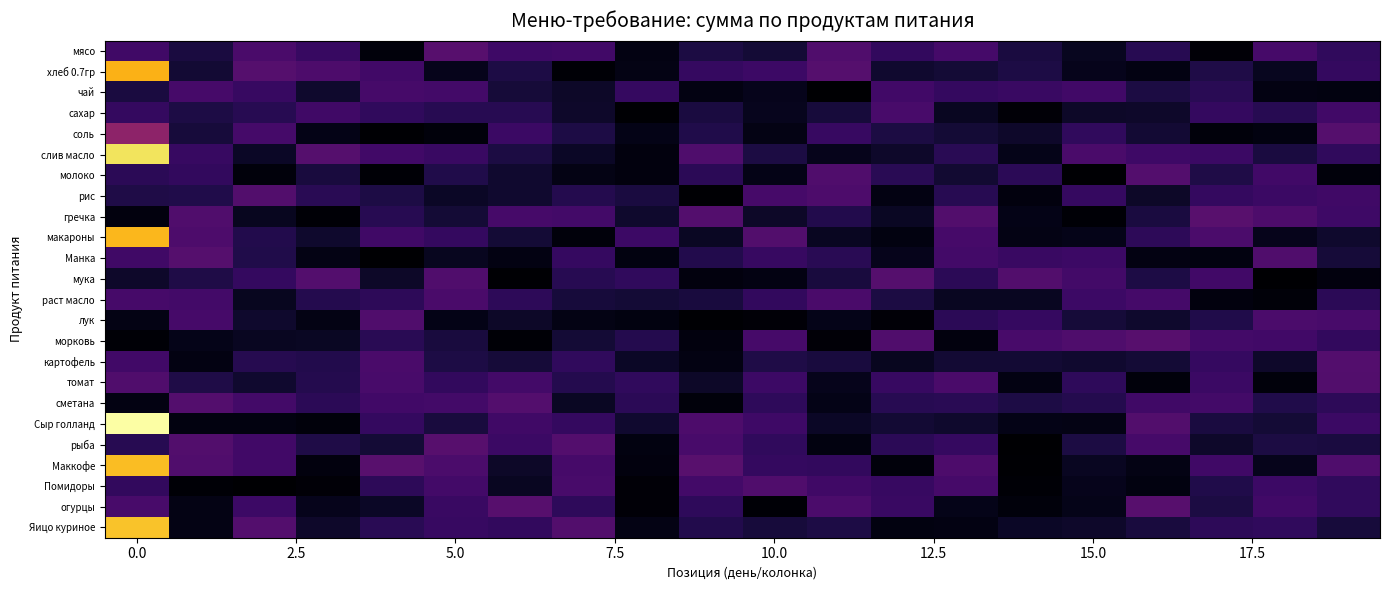

Reading right to left, what are all the values shown in this chart?

мясо: 1.0	1.4	0.1	0.9	0.4	0.7	1.3	1.1	1.5	0.6	0.7	0.2	1.3	1.2	1.6	0.2	1.1	1.4	0.7	1.3
хлеб 0.7гр: 1.1	0.4	0.8	0.2	0.3	0.8	0.6	0.5	1.6	1.2	1.1	0.3	0.1	0.8	0.3	1.3	1.5	1.6	0.6	5.3
чай: 0.2	0.2	0.9	0.8	1.3	1.2	1.1	1.3	0.0	0.3	0.2	1.1	0.5	0.6	1.3	1.4	0.5	1.1	1.4	0.7
сахар: 1.3	0.9	1.1	0.5	0.5	0.1	0.4	1.4	0.7	0.4	0.7	0.1	0.5	0.9	0.9	1.0	1.3	0.9	0.8	1.1
соль: 1.6	0.2	0.1	0.6	1.0	0.5	0.6	0.7	1.1	0.2	0.8	0.3	0.8	1.2	0.1	0.0	0.3	1.3	0.7	2.4
слив масло: 1.0	0.7	1.2	1.2	1.4	0.3	0.9	0.5	0.3	0.7	1.5	0.2	0.4	0.7	1.2	1.3	1.6	0.4	1.1	5.9
молоко: 0.1	1.3	0.8	1.6	0.0	1.0	0.6	1.0	1.5	0.3	1.0	0.2	0.2	0.5	0.8	0.1	0.7	0.1	1.1	1.0
рис: 1.3	1.2	1.1	0.5	1.1	0.2	0.9	0.2	1.5	1.4	0.0	0.7	0.9	0.5	0.4	0.8	0.9	1.5	0.8	0.8
гречка: 1.2	1.5	1.6	0.7	0.1	0.3	1.5	0.4	0.8	0.5	1.6	0.5	1.3	1.4	0.6	0.9	0.1	0.4	1.5	0.2
макароны: 0.5	0.3	1.4	1.0	0.3	0.3	1.4	0.2	0.4	1.5	0.4	1.2	0.2	0.6	1.1	1.3	0.5	0.8	1.5	5.3
Манка: 0.7	1.5	0.2	0.2	1.2	1.2	1.3	0.3	1.0	1.1	0.8	0.2	1.1	0.2	0.4	0.0	0.2	0.8	1.6	1.3
мука: 0.2	0.0	1.3	0.8	1.3	1.5	1.0	1.6	0.7	0.2	0.2	1.0	0.9	0.0	1.5	0.5	1.6	1.1	0.8	0.5
раст масло: 1.0	0.1	0.2	1.3	1.2	0.4	0.4	0.7	1.4	1.1	0.7	0.6	0.7	1.0	1.4	1.0	0.9	0.4	1.3	1.4
лук: 1.4	1.4	0.8	0.5	0.6	1.1	1.0	0.1	0.3	0.1	0.0	0.2	0.3	0.5	0.3	1.5	0.2	0.5	1.3	0.2
морковь: 1.1	1.3	1.3	1.6	1.5	1.4	0.2	1.5	0.1	1.4	0.2	0.9	0.6	0.1	0.7	0.9	0.4	0.4	0.3	0.1
картофель: 1.6	0.5	1.1	0.6	0.5	0.6	0.6	0.4	0.7	0.8	0.2	0.4	1.0	0.6	0.8	1.4	0.8	0.9	0.2	1.3
томат: 1.5	0.1	1.2	0.2	1.0	0.2	1.4	1.1	0.3	1.2	0.5	1.0	0.9	1.3	1.1	1.4	0.9	0.5	0.8	1.5
сметана: 1.0	0.8	1.3	1.2	0.9	0.8	0.9	0.9	0.3	1.0	0.2	1.0	0.4	1.5	1.3	1.3	1.0	1.3	1.6	0.2
Сыр голланд: 1.2	0.6	0.7	1.5	0.2	0.3	0.5	0.6	0.4	1.2	1.5	0.5	1.1	1.3	0.7	1.1	0.1	0.2	0.2	6.4
рыба: 0.7	0.7	0.5	1.3	0.7	0.0	1.1	1.0	0.2	1.0	1.4	0.2	1.6	1.2	1.6	0.6	0.8	1.3	1.5	0.9
Маккофе: 1.5	0.3	1.3	0.2	0.4	0.0	1.5	0.1	1.1	1.1	1.6	0.2	1.4	0.5	1.4	1.6	0.2	1.3	1.5	5.4
Помидоры: 1.0	1.2	0.8	0.2	0.3	0.1	1.4	1.1	1.3	1.5	1.3	0.1	1.4	0.4	1.3	1.0	0.1	0.0	0.1	1.1
огурцы: 1.0	1.3	0.8	1.6	0.3	0.2	0.3	1.2	1.4	0.1	1.0	0.1	1.0	1.6	1.2	0.4	0.3	1.2	0.3	1.4
Яицо куриное: 0.7	1.0	1.0	0.7	0.5	0.5	0.2	0.2	0.8	0.7	0.8	0.2	1.5	1.1	1.1	0.9	0.5	1.5	0.2	5.5